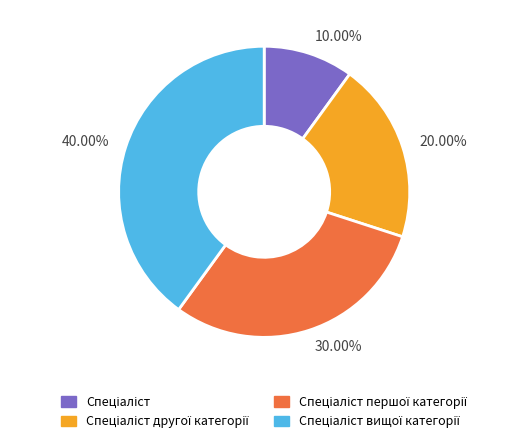

Does any single category account for the majority?

No